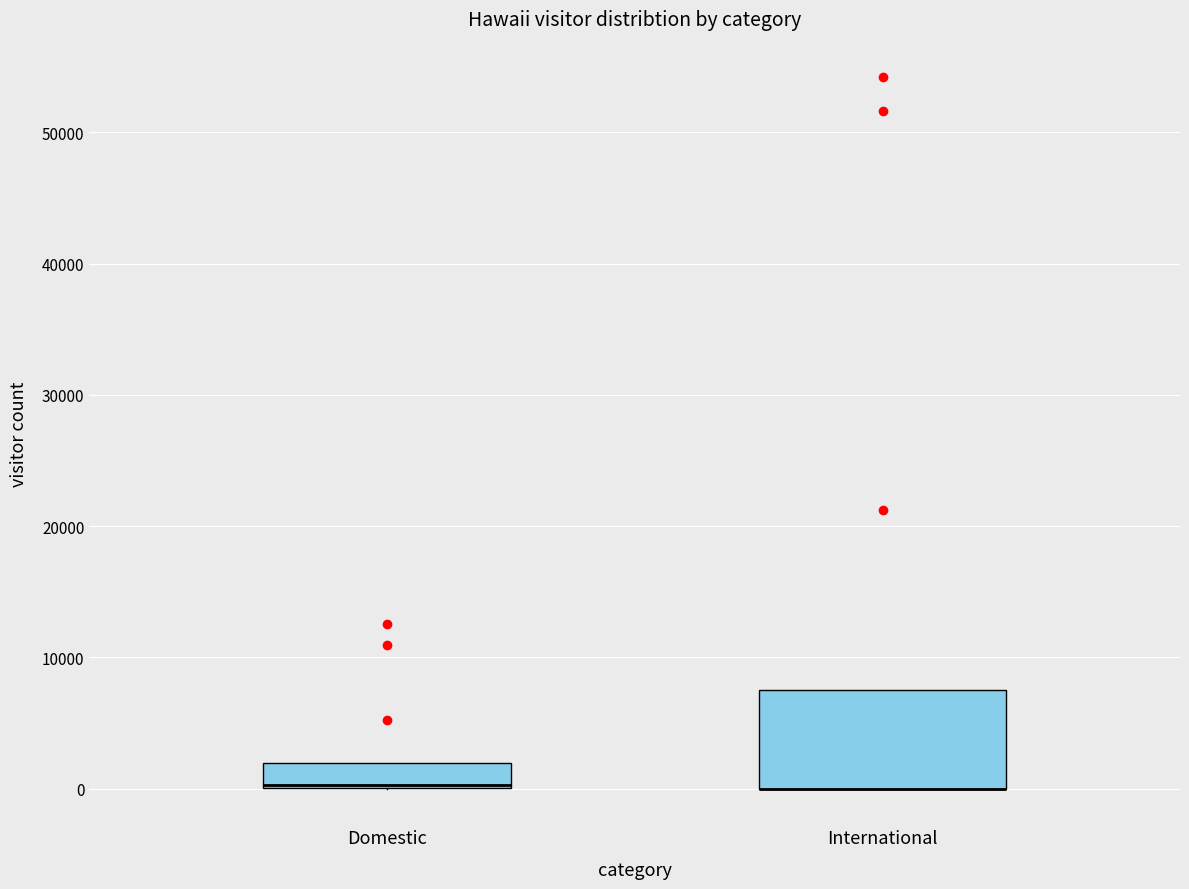

Reading left to right, read every box against the y-axis: the position of its median line, the range the box covers, and the ends of its whiskers. The values are not printed on the chart, so give them approximately, as read against the axis.

Domestic: median 0 (drawn on the box's lower edge), box 0 to 2000, whiskers 0 to 2000
International: median 0 (drawn on the box's lower edge), box 0 to 8000, whiskers 0 to 8000